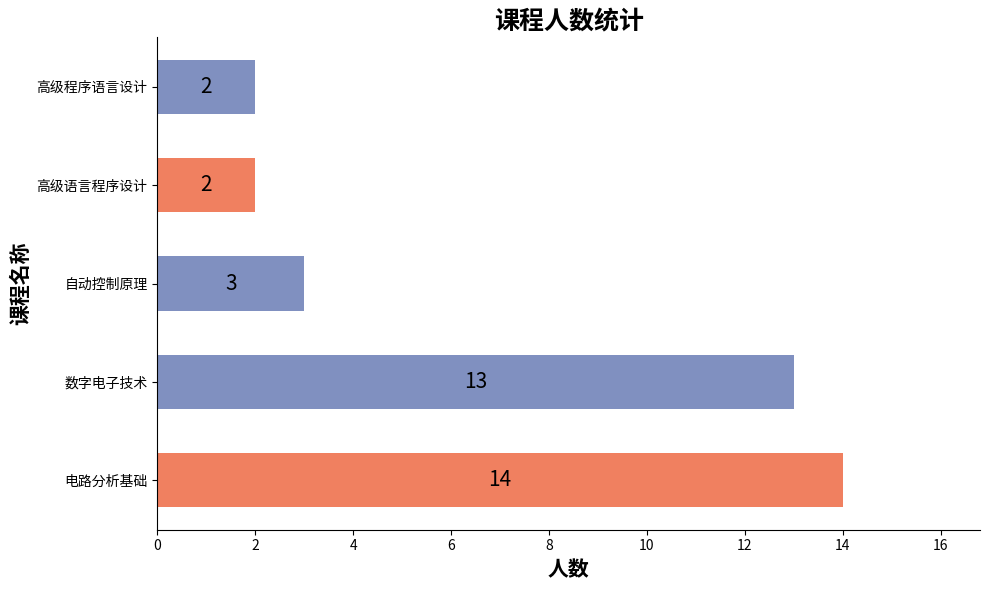

What is the approximate value at 电路分析基础, to the nearest 10?

10